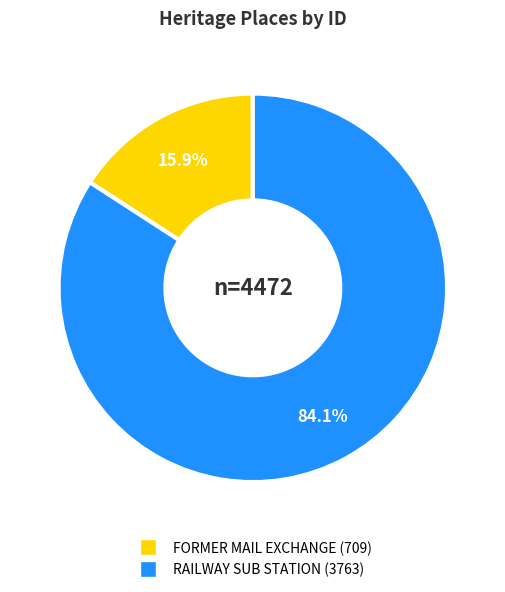

Is the sum of FORMER MAIL EXCHANGE and RAILWAY SUB STATION greater than half?

Yes